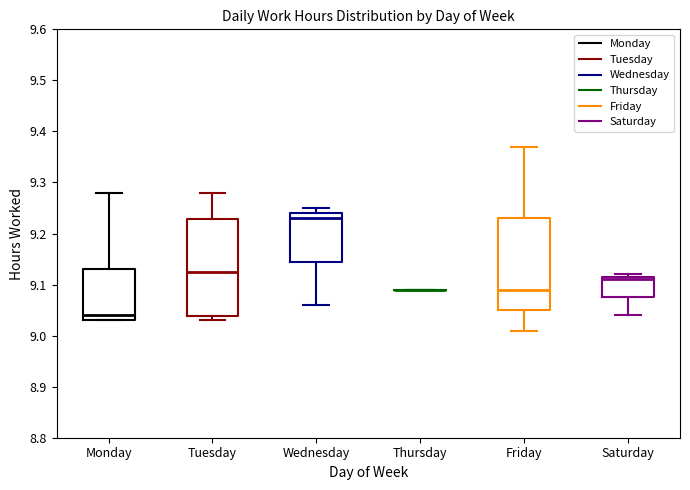

Comparing the boxes themselves (not the whiskers), which one is the tallest?

Tuesday